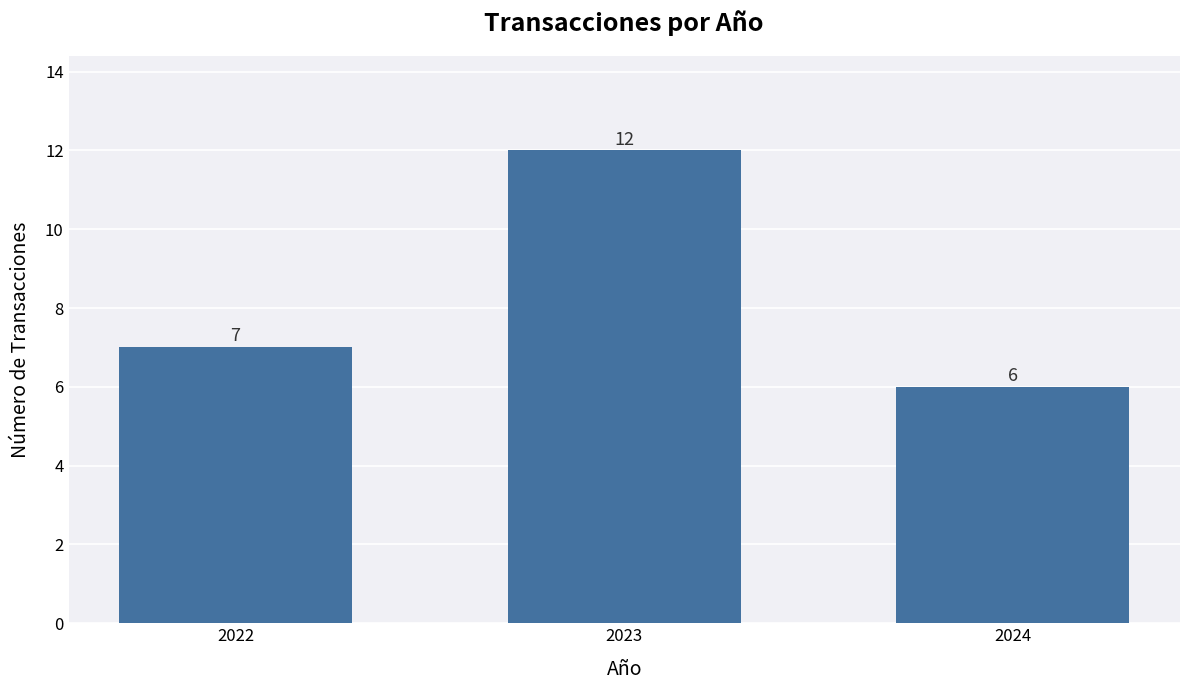

What is the change in value from 2022 to 2024?

-1